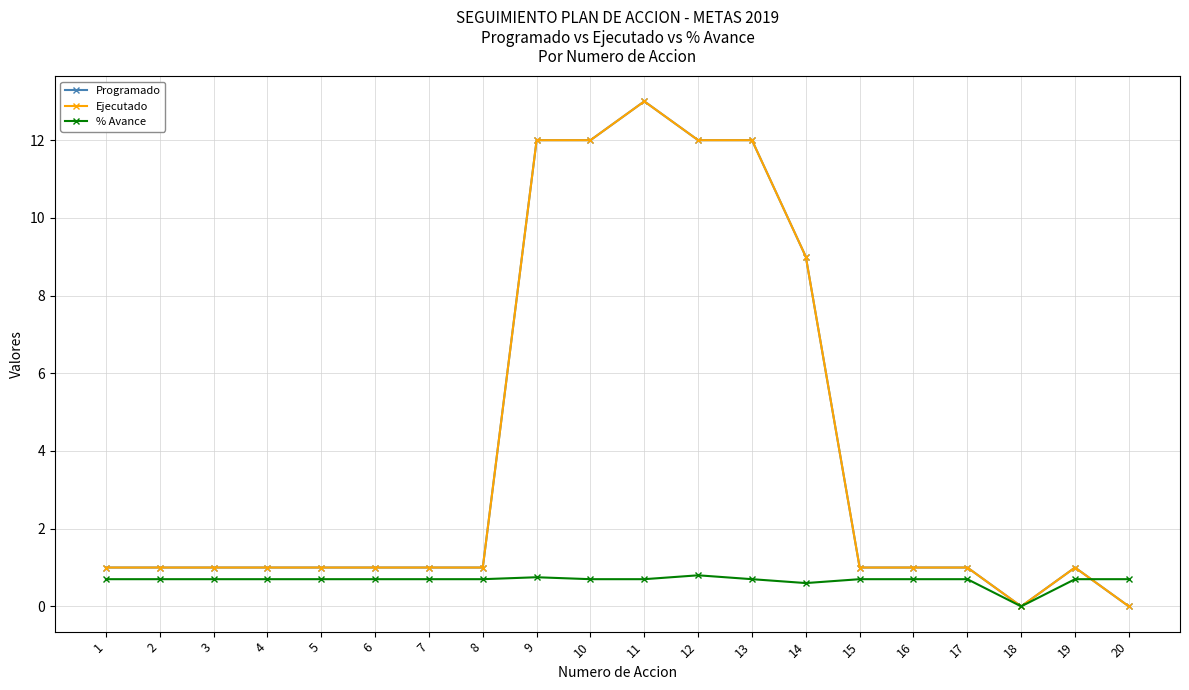

Does the chart have visible grid lines?

Yes